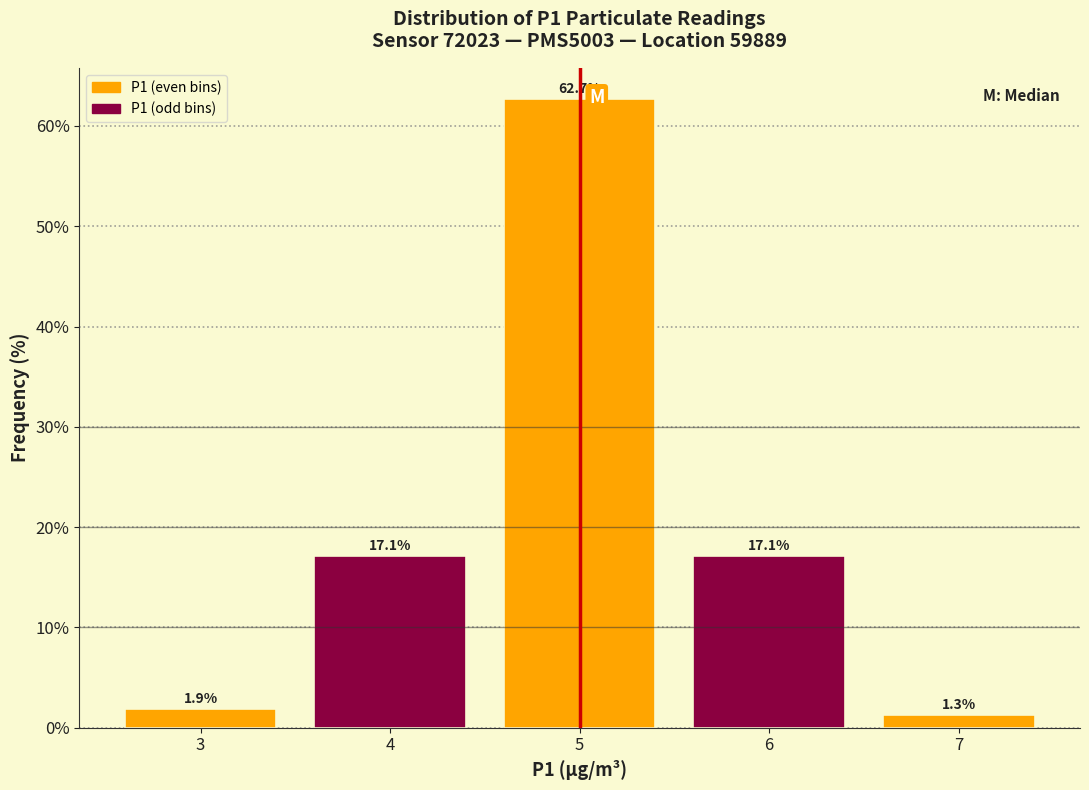

What is the height of the bar covering 2.5 to 3.5 on the x-axis?

1.9